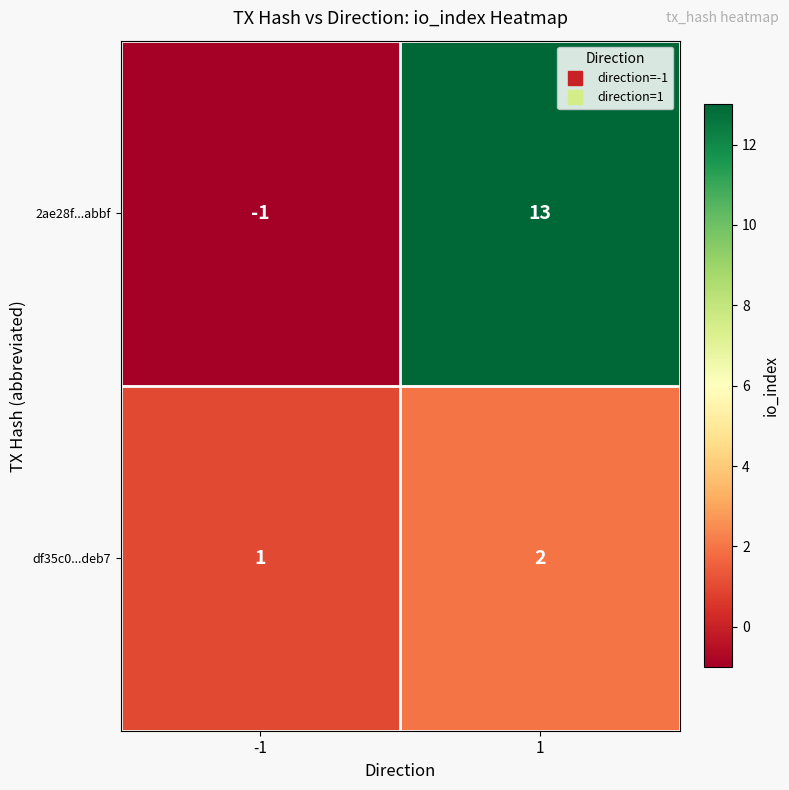

What is the greatest value displayed?

13